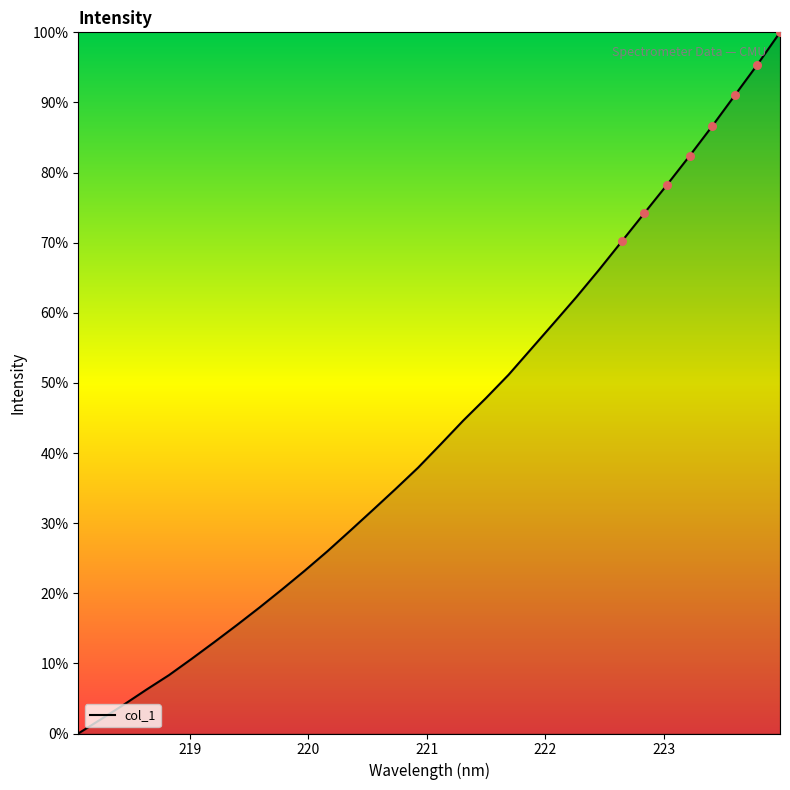

What is the difference between the maximum and minimum values?

100.0